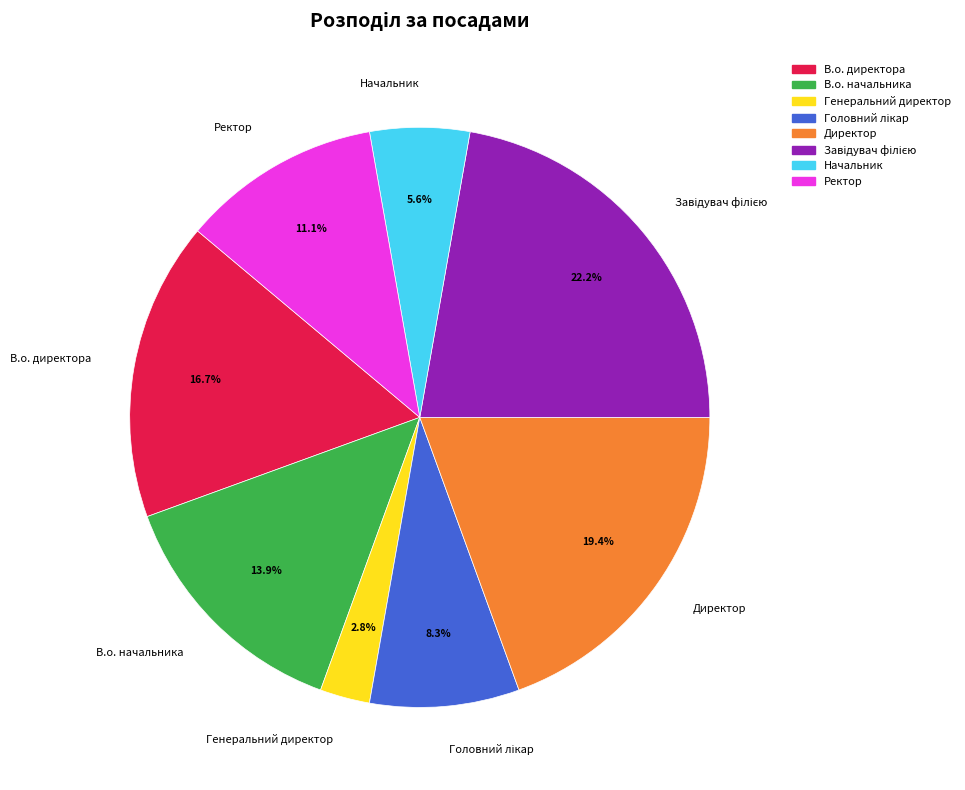

Count the number of slices in the pie.

8